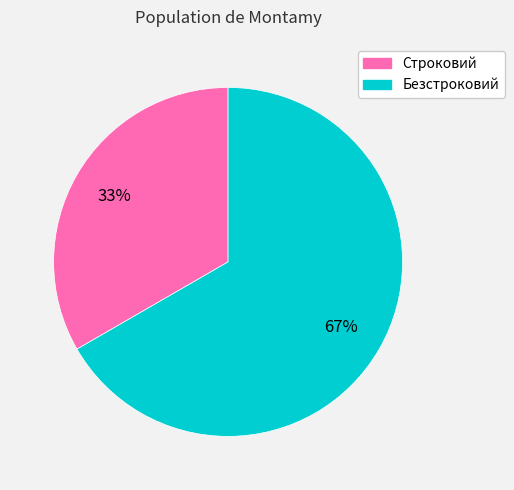

Is it true that Безстроковий is 56% of the pie?

False